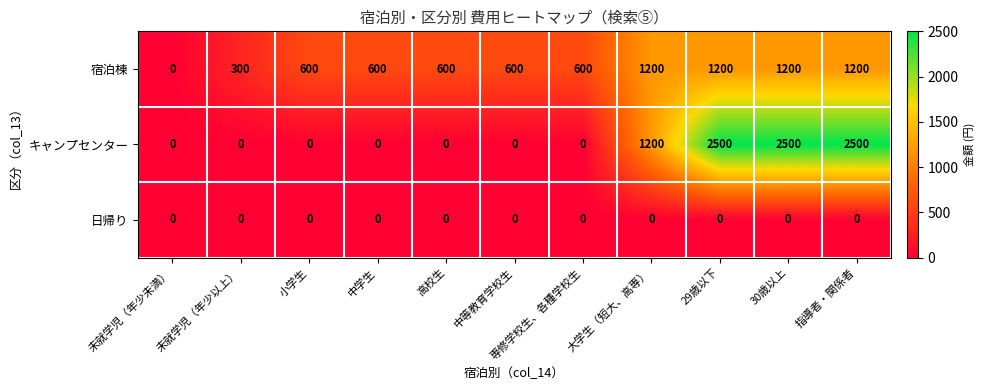

Is the value of キャンプセンター at 30歳以上 greater than the value of 日帰り at 中学生?

Yes